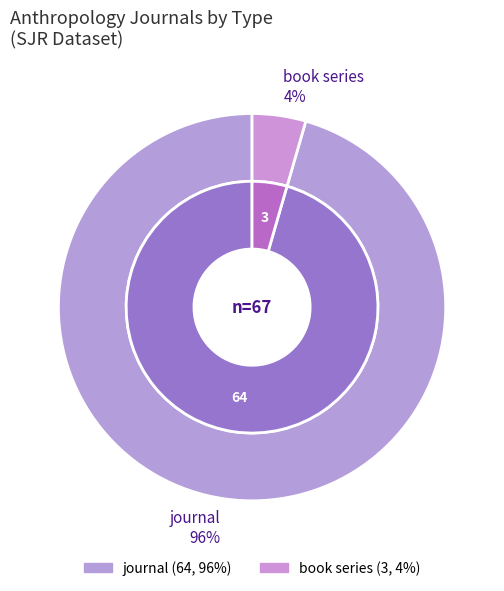

What is the majority slice?

journal